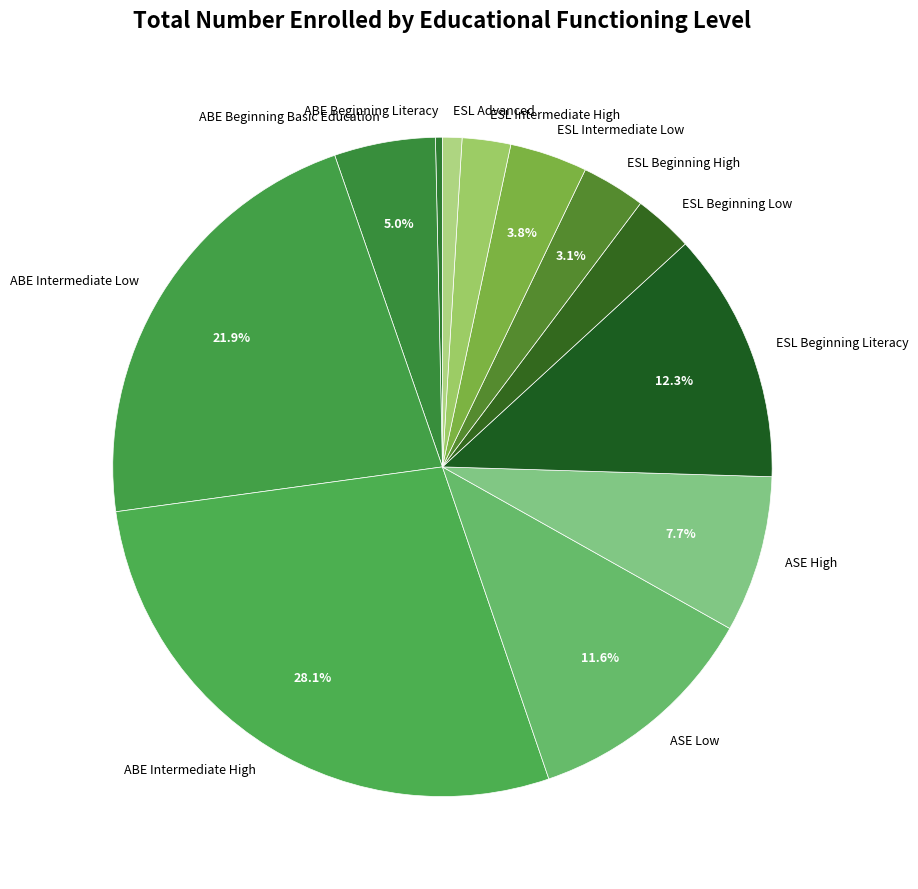

What is the smallest slice in the pie chart?

ABE Beginning Literacy